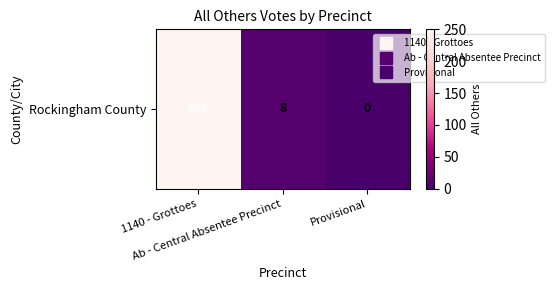

What is the ratio of the value at 1140 - Grottoes to the value at Ab - Central Absentee Precinct?

30.8